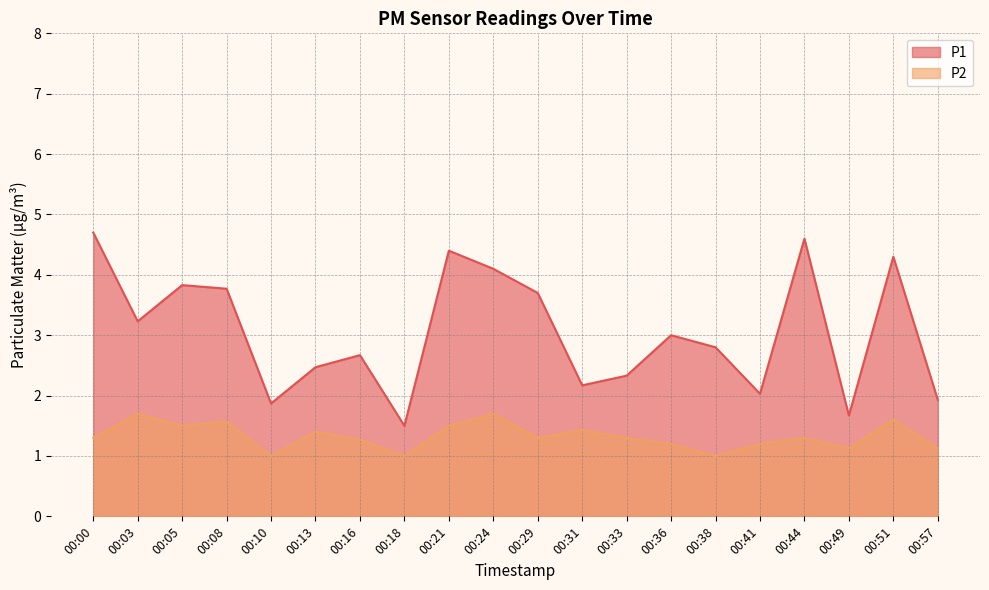

Rank the series at 00:57 from highest to lowest value.

P1, P2